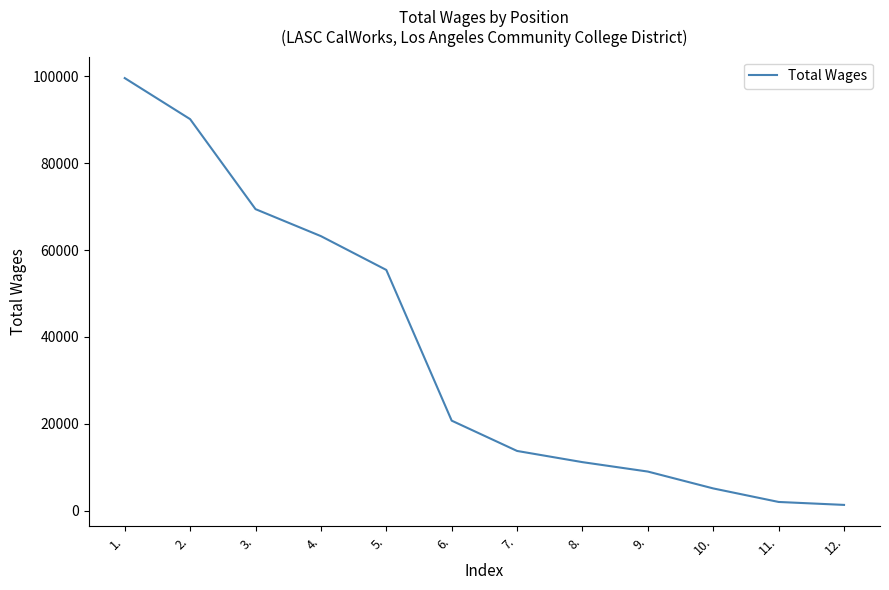

Is it true that the value at 6. is 20742?

True